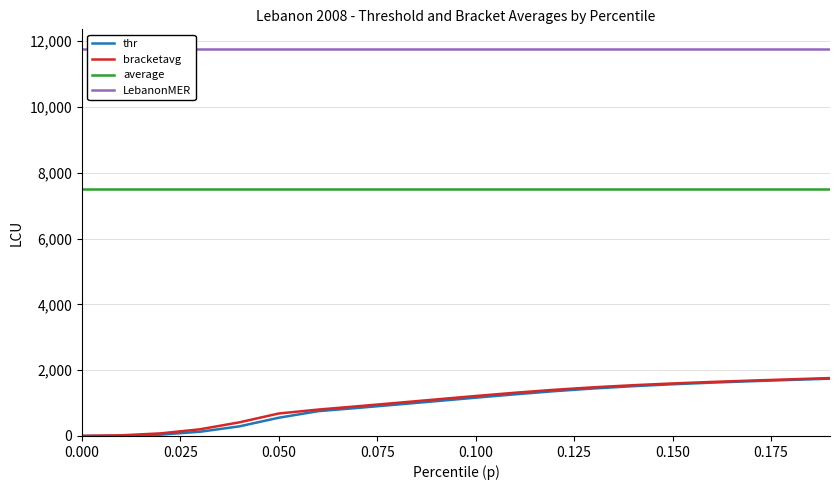

What are all the series names shown in the legend?

thr, bracketavg, average, LebanonMER